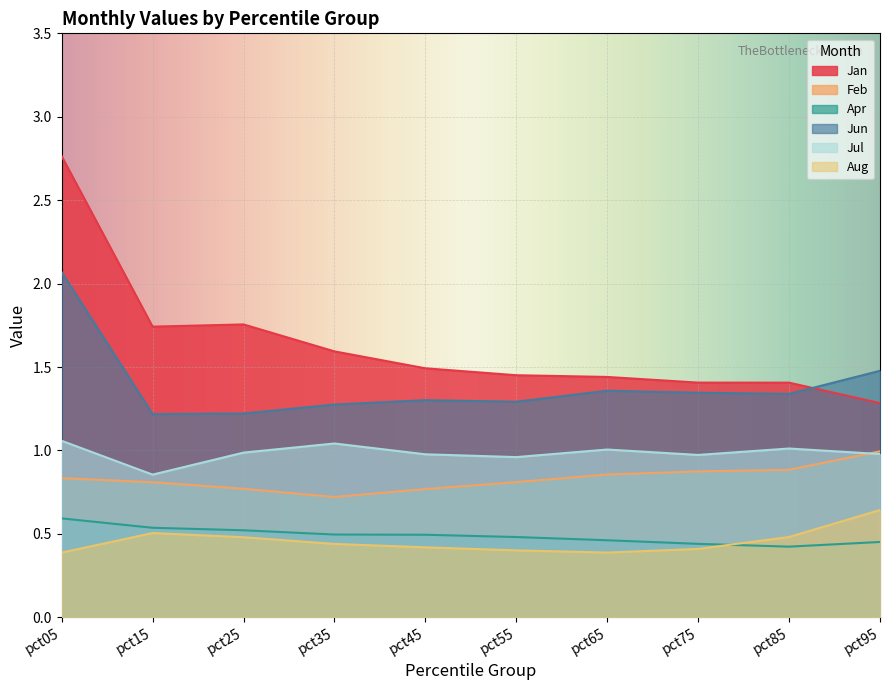

Which series has the largest range (max minus min)?

Jan